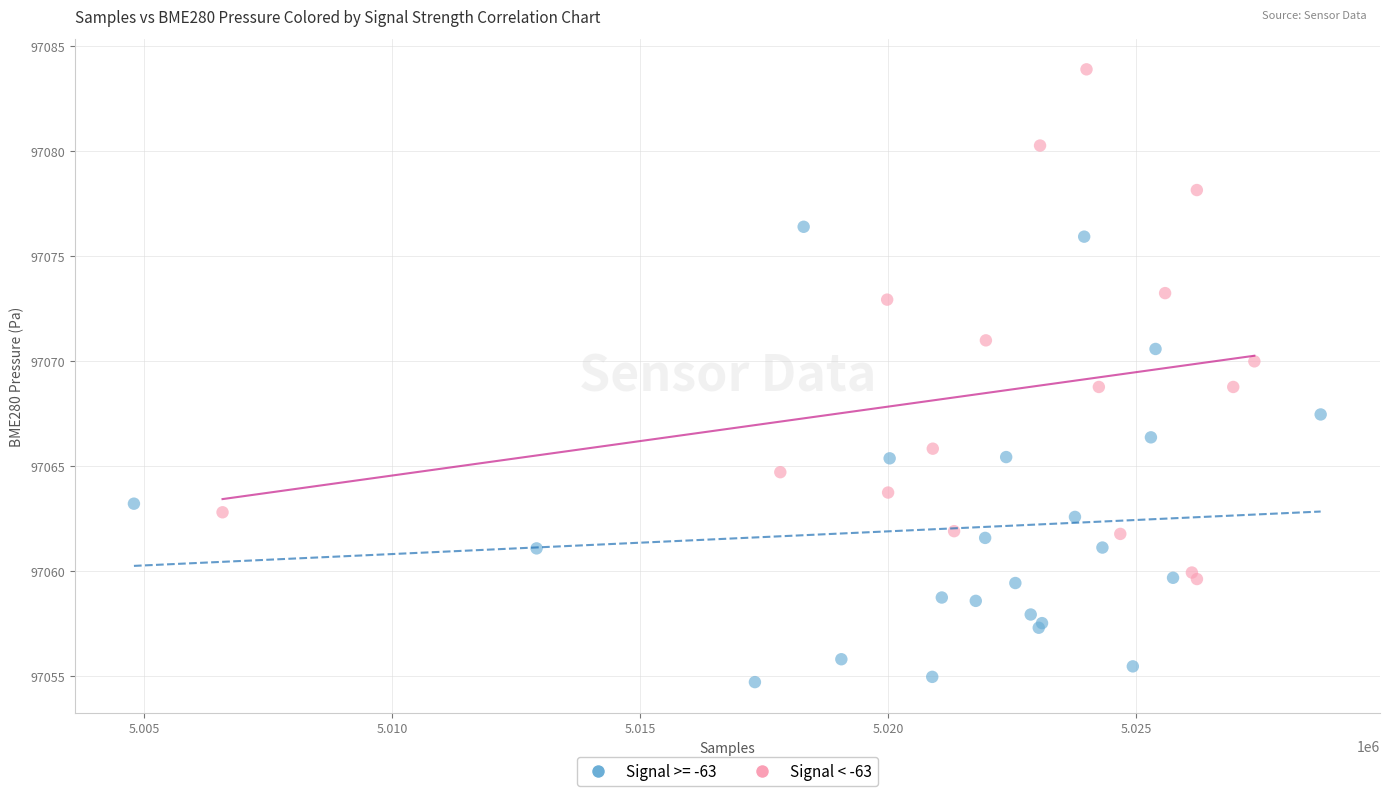

Which series reaches the minimum Y coordinate?

Signal >= -63